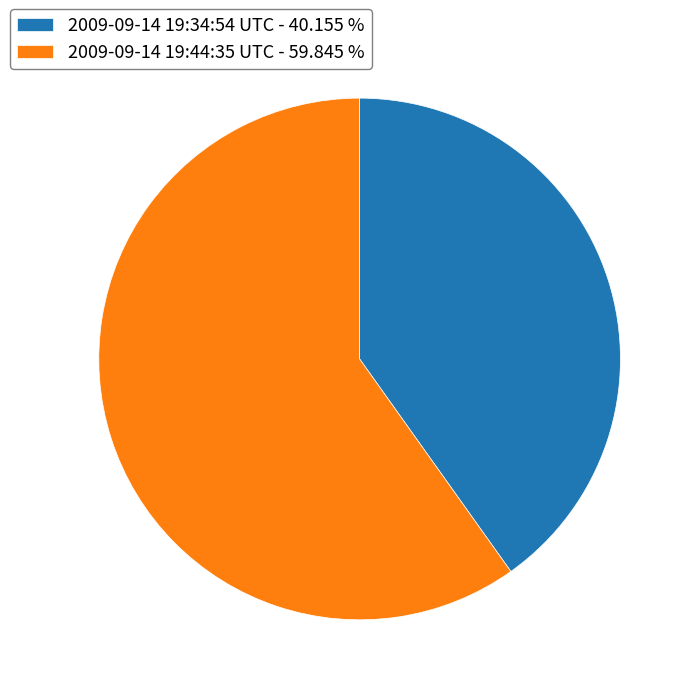

The 2009-09-14 19:34:54 UTC slice represents 40% of the pie. True or false?

True